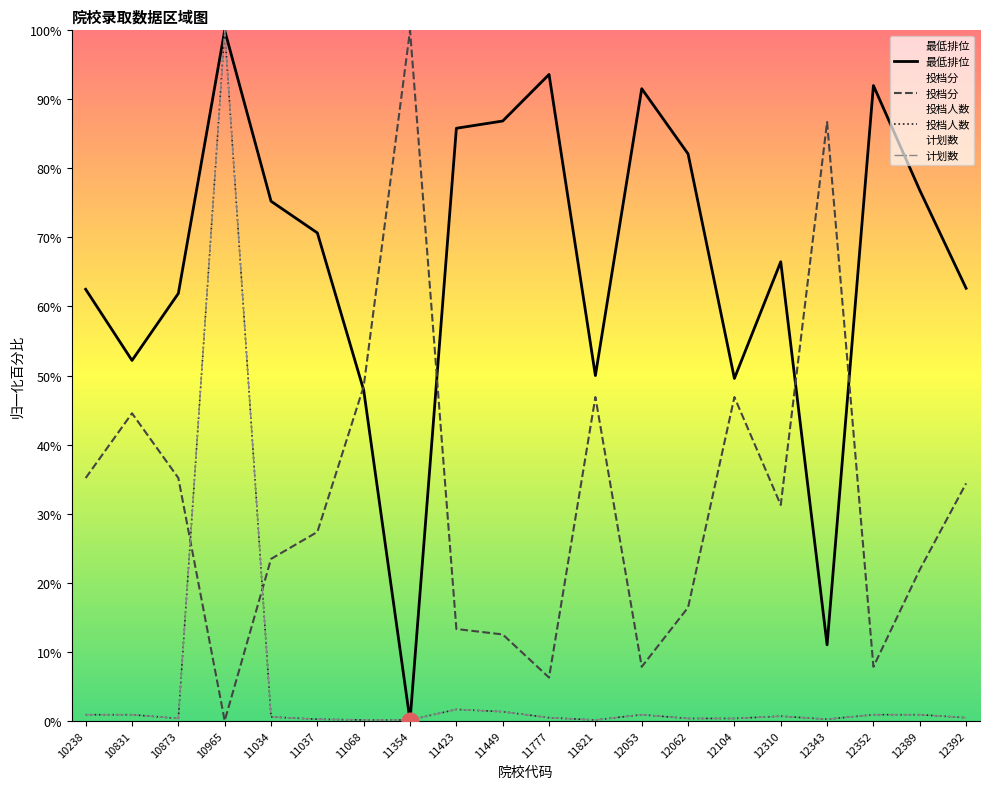

Reading right to left, extract all data points from this chart.

最低排位: 12392=62.6	12389=76.8	12352=92.0	12343=11.0	12310=66.5	12104=49.6	12062=82.1	12053=91.5	11821=50.0	11777=93.6	11449=86.9	11423=85.8	11354=0.0	11068=47.9	11037=70.7	11034=75.2	10965=100.0	10873=61.9	10831=52.2	10238=62.5
投档分: 12392=34.4	12389=21.9	12352=7.8	12343=86.7	12310=31.2	12104=46.9	12062=16.4	12053=7.8	11821=46.9	11777=6.2	11449=12.5	11423=13.3	11354=100.0	11068=48.4	11037=27.3	11034=23.4	10965=0.0	10873=35.2	10831=44.5	10238=35.2
投档人数: 12392=0.4	12389=0.9	12352=0.9	12343=0.2	12310=0.7	12104=0.3	12062=0.3	12053=0.9	11821=0.1	11777=0.4	11449=1.3	11423=1.6	11354=0.1	11068=0.1	11037=0.2	11034=0.5	10965=100.0	10873=0.3	10831=0.9	10238=0.9
计划数: 12392=0.4	12389=0.9	12352=0.9	12343=0.2	12310=0.7	12104=0.3	12062=0.3	12053=0.9	11821=0.1	11777=0.4	11449=1.3	11423=1.6	11354=0.1	11068=0.1	11037=0.2	11034=0.5	10965=100.0	10873=0.3	10831=0.9	10238=0.9